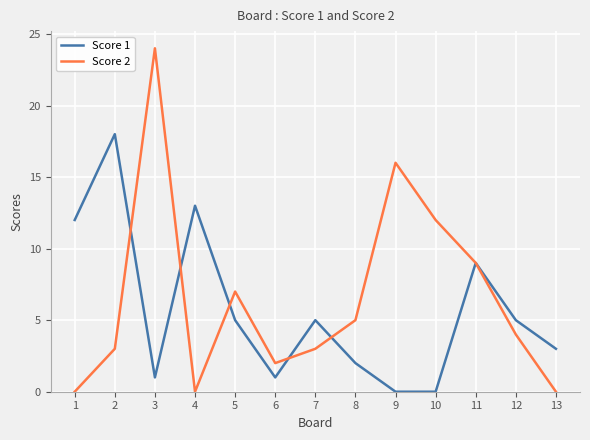

What is the total value across all series at 11?

18